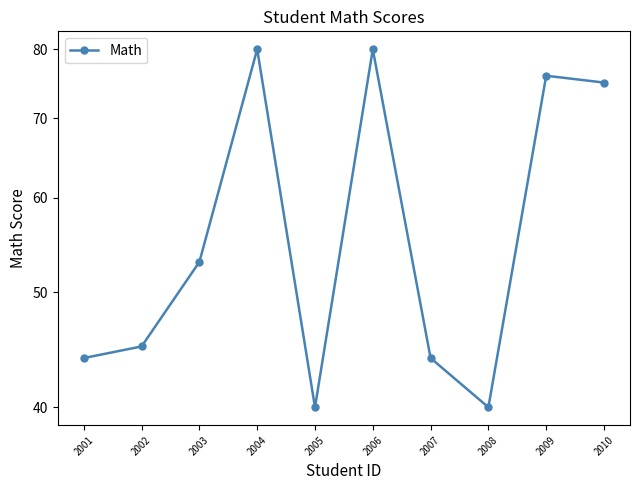

How many lines are shown in the chart?

1